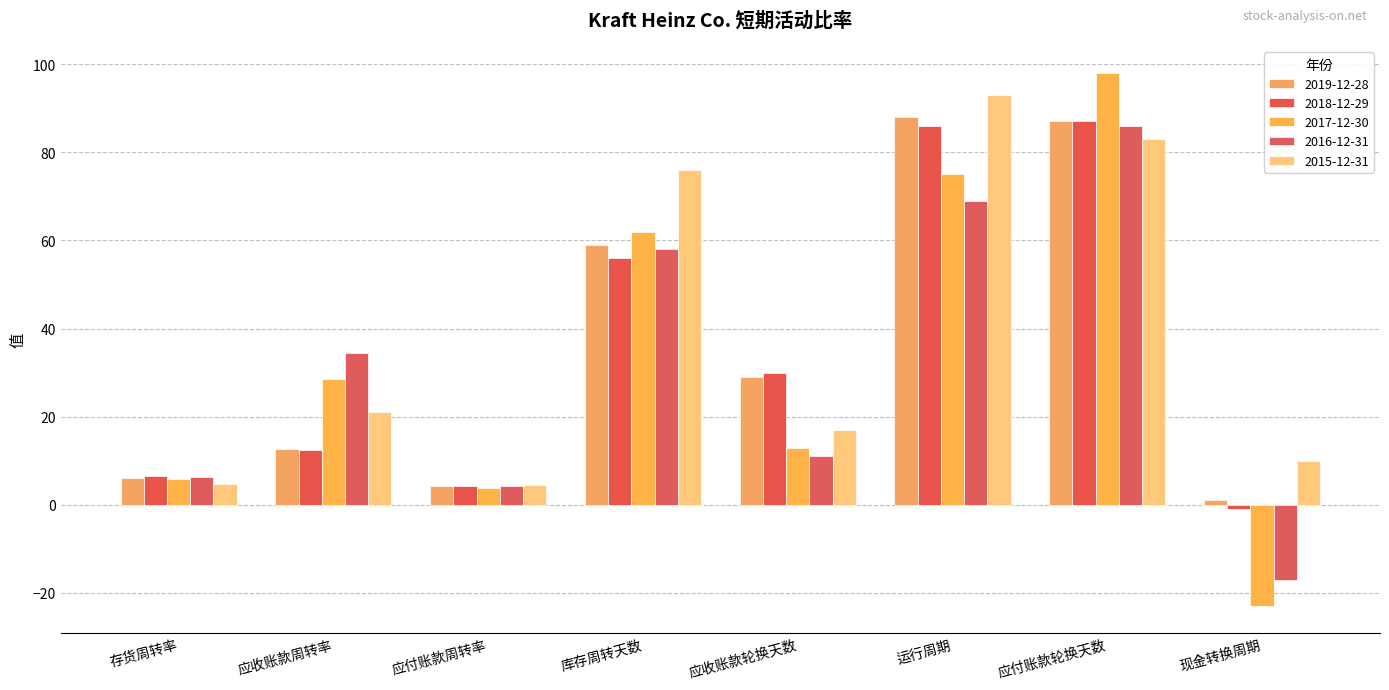

Where does the 2017-12-30 series first go above 28?

应收账款周转率